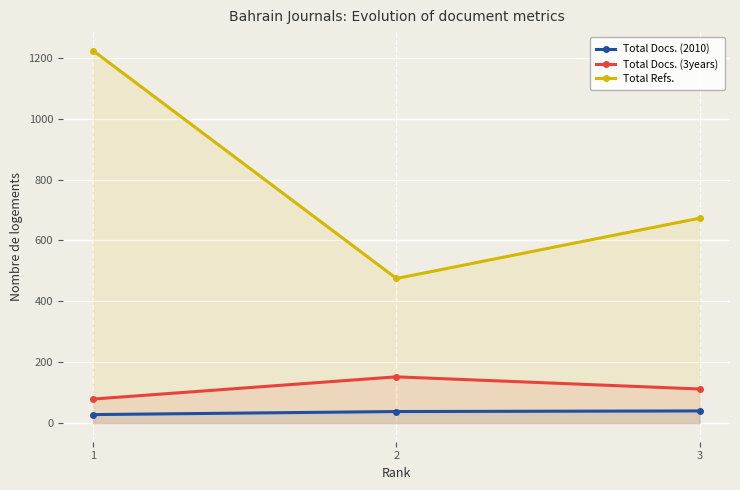

Which category has the lowest value in the Total Docs. (3years) series?

1